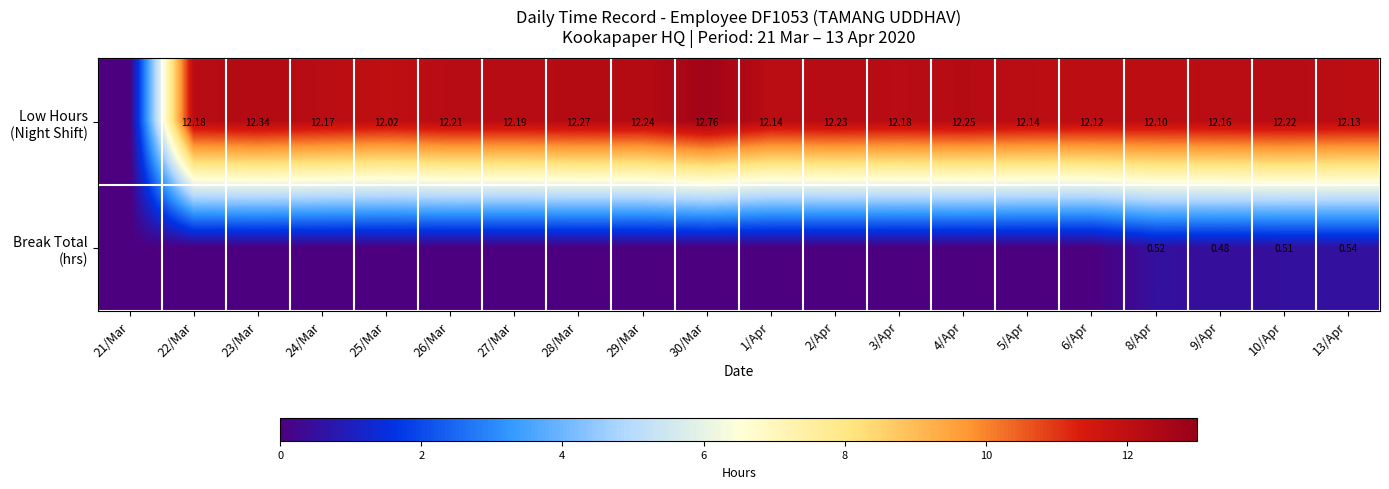

Is the value of Low Hours (Night Shift) at 3/Apr greater than the value of Break Total (hrs) at 13/Apr?

Yes